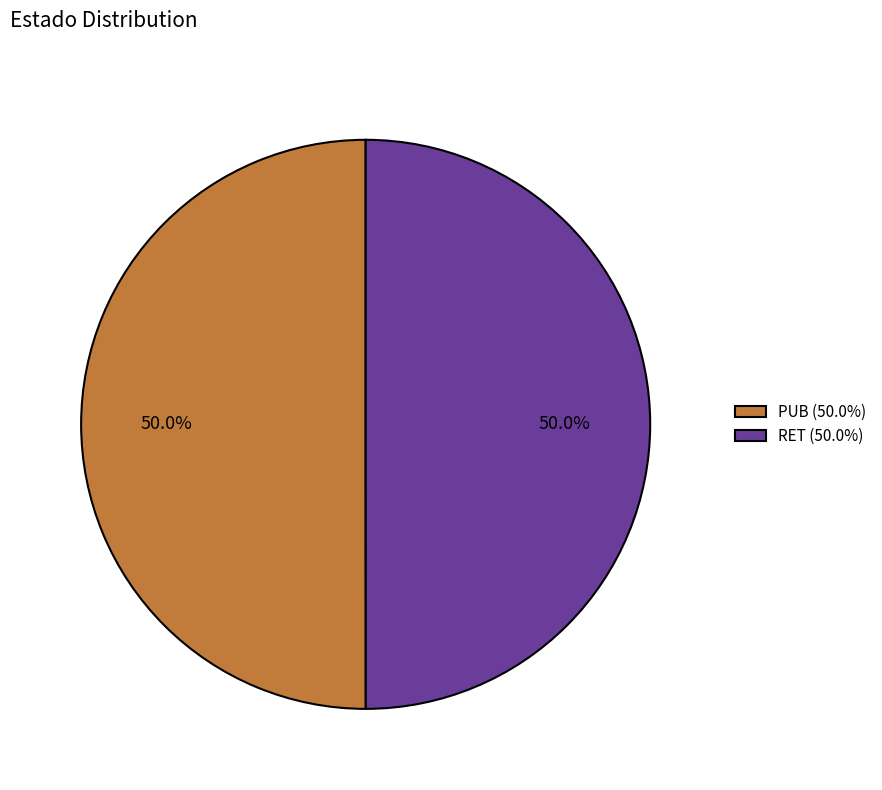

What percentage is the RET slice, to the nearest percent?

50%